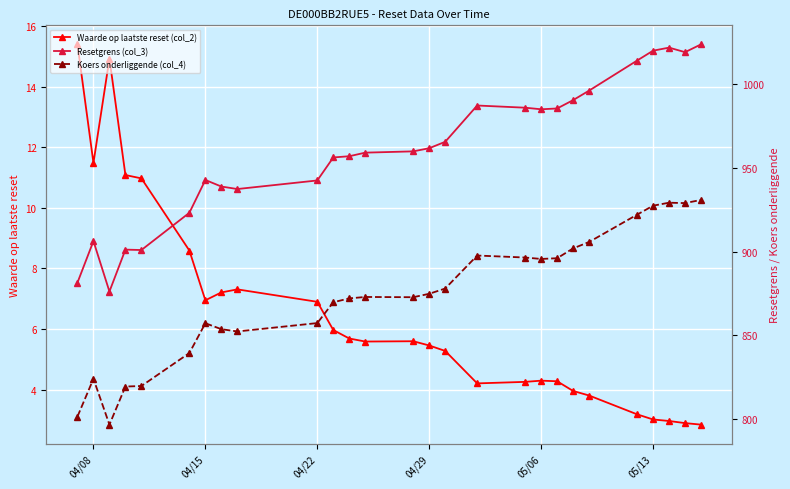

At which category does Waarde op laatste reset (col_2) reach its first local valley?

04/08